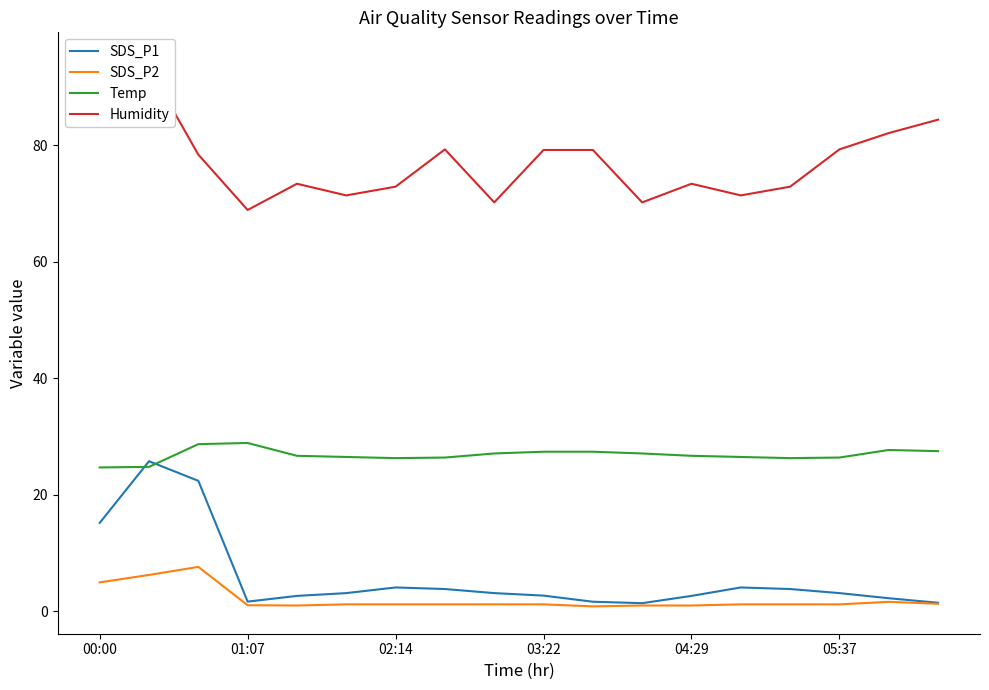

True or false: Temp has more than 1 points higher than both neighbors.

True